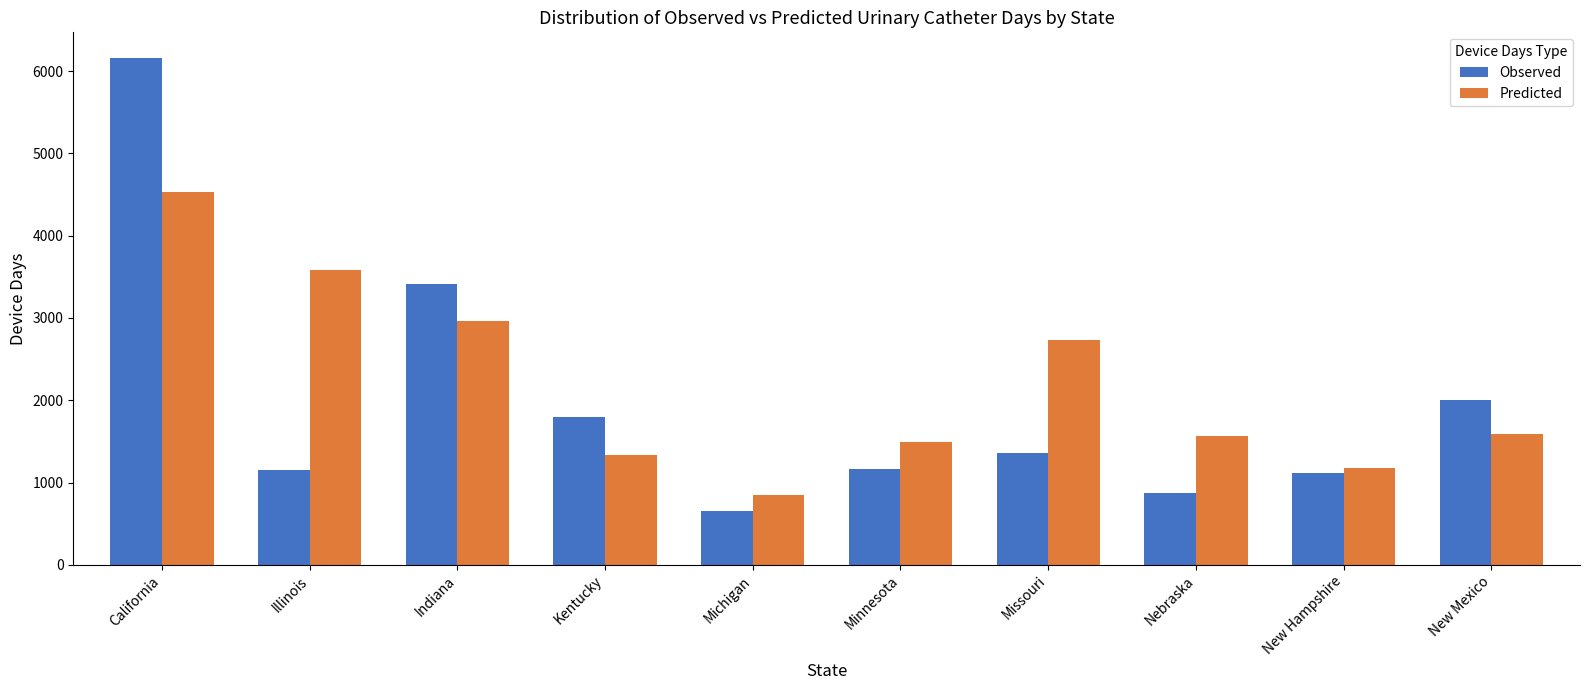

Read the Observed value at Illinois.

1155.0